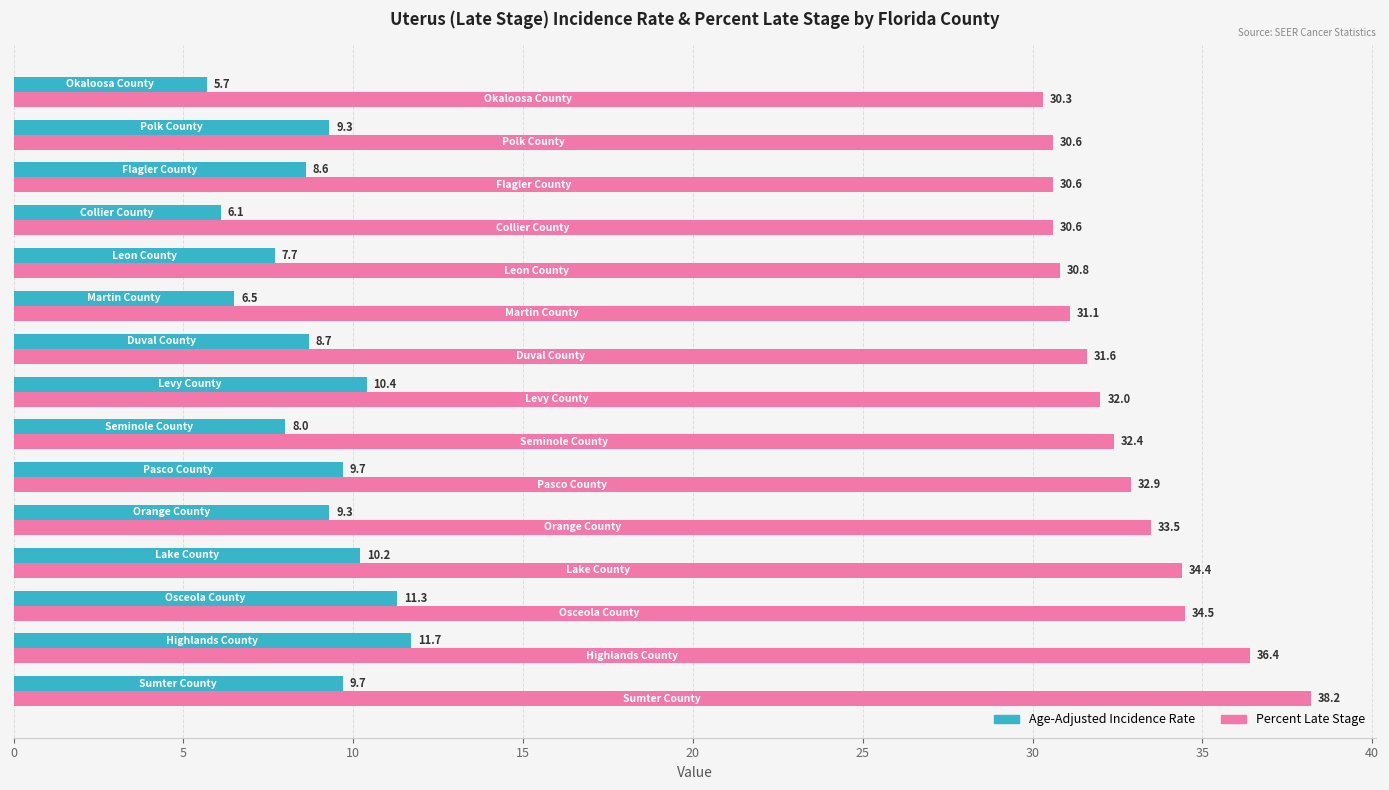

Which series has the largest total across all categories?

Percent Late Stage